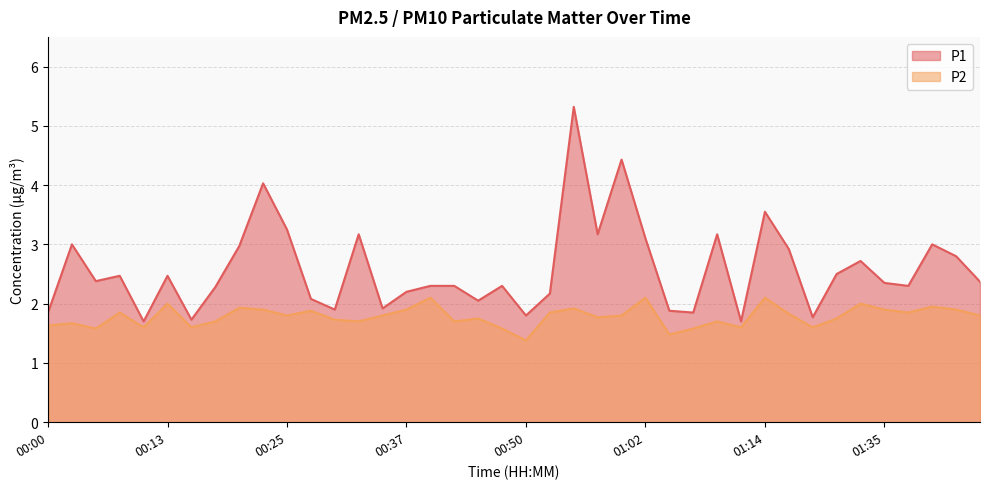

Is the value of P2 at 01:17 greater than the value of P1 at 00:18?

No